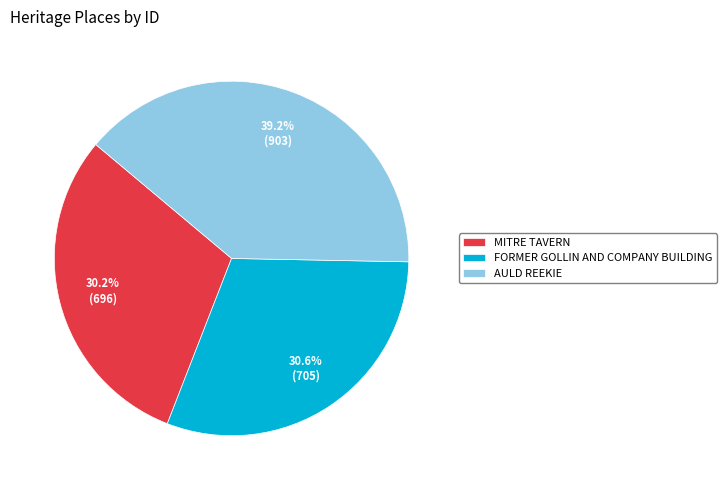

To the nearest percent, what portion does AULD REEKIE represent?

39%